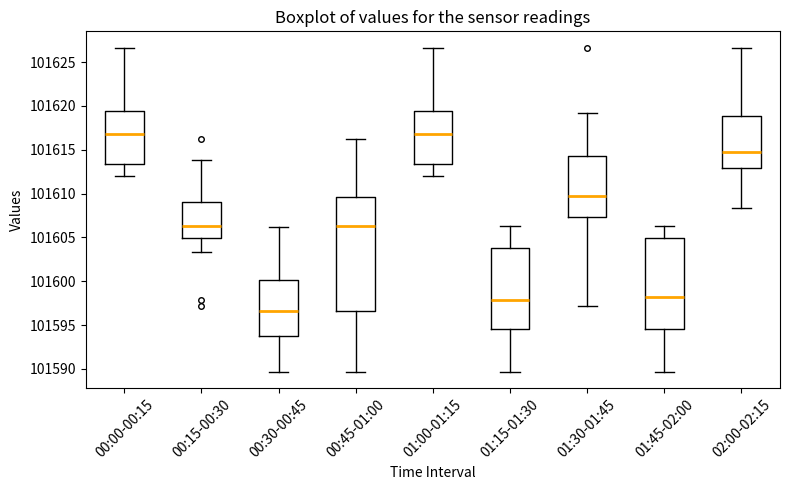

Which box is the tallest, from its lower edge to its upper edge?

00:45-01:00